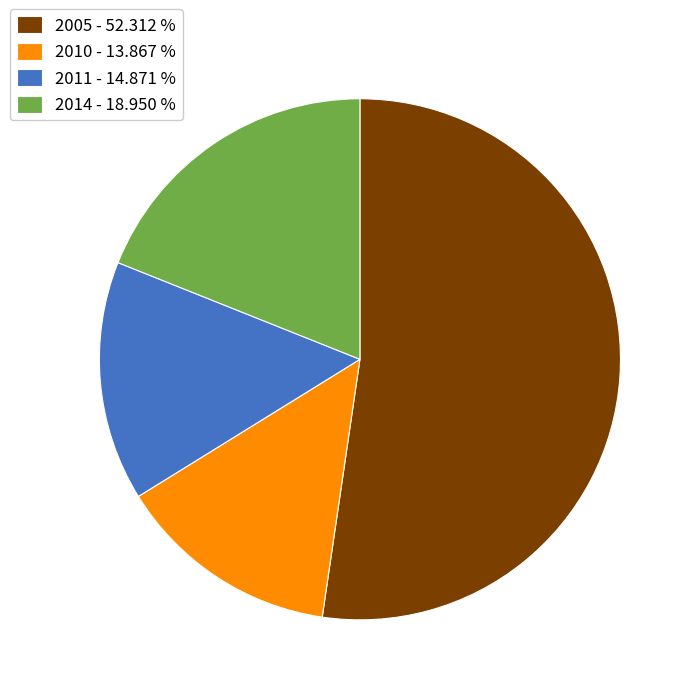

Which category has the biggest portion of the pie?

2005 - 52.312 %